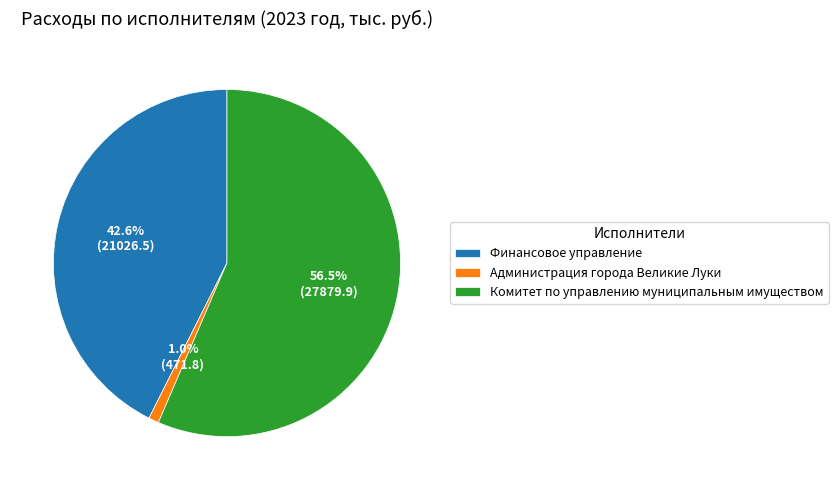

What is the smallest slice in the pie chart?

Администрация города Великие Луки